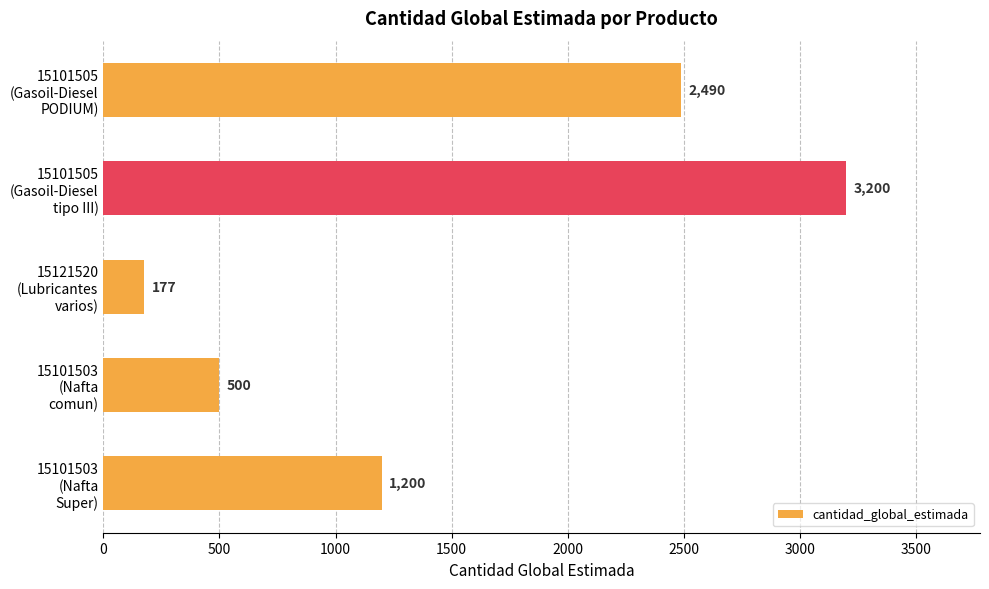

What is the maximum value shown in the chart?

3200